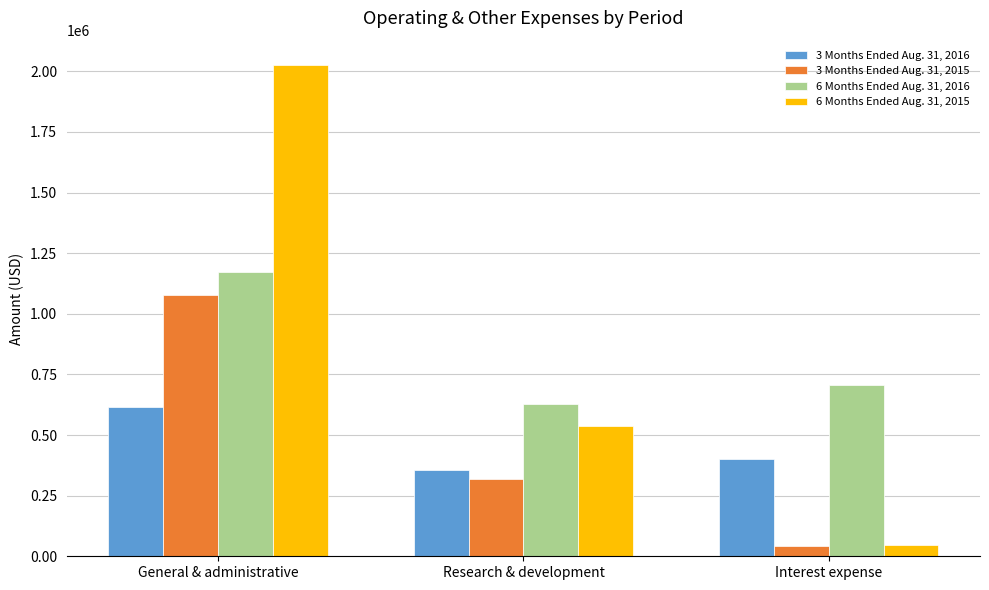

What are all the series names shown in the legend?

3 Months Ended Aug. 31, 2016, 3 Months Ended Aug. 31, 2015, 6 Months Ended Aug. 31, 2016, 6 Months Ended Aug. 31, 2015